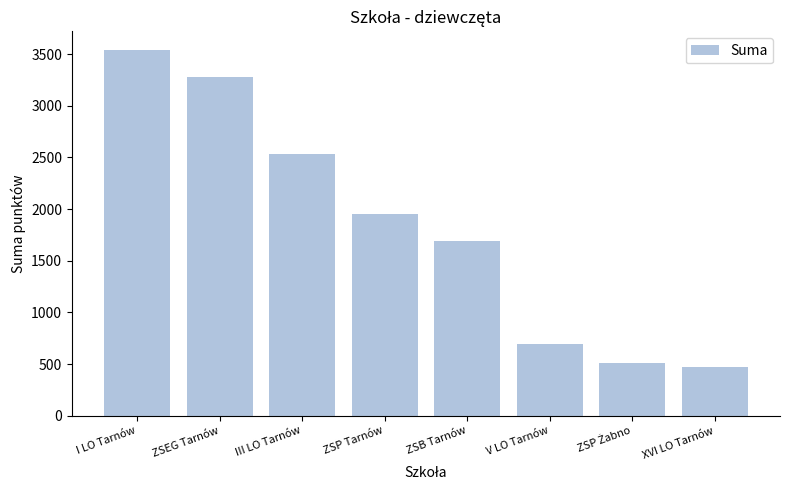

Read the value at XVI LO Tarnów.

470